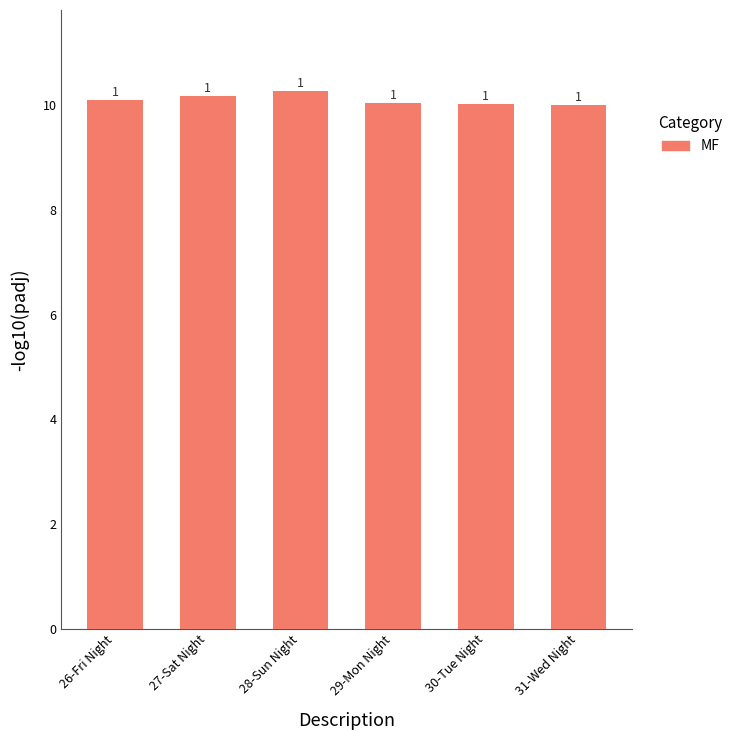

Reading left to right, what are all the values shown in this chart?

26-Fri Night=10.1	27-Sat Night=10.2	28-Sun Night=10.3	29-Mon Night=10.0	30-Tue Night=10.0	31-Wed Night=10.0